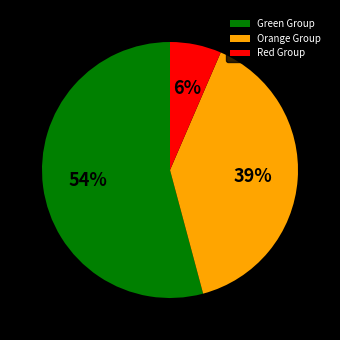

Approximately how many times larger is the value at Orange Group compared to Green Group?

0.7